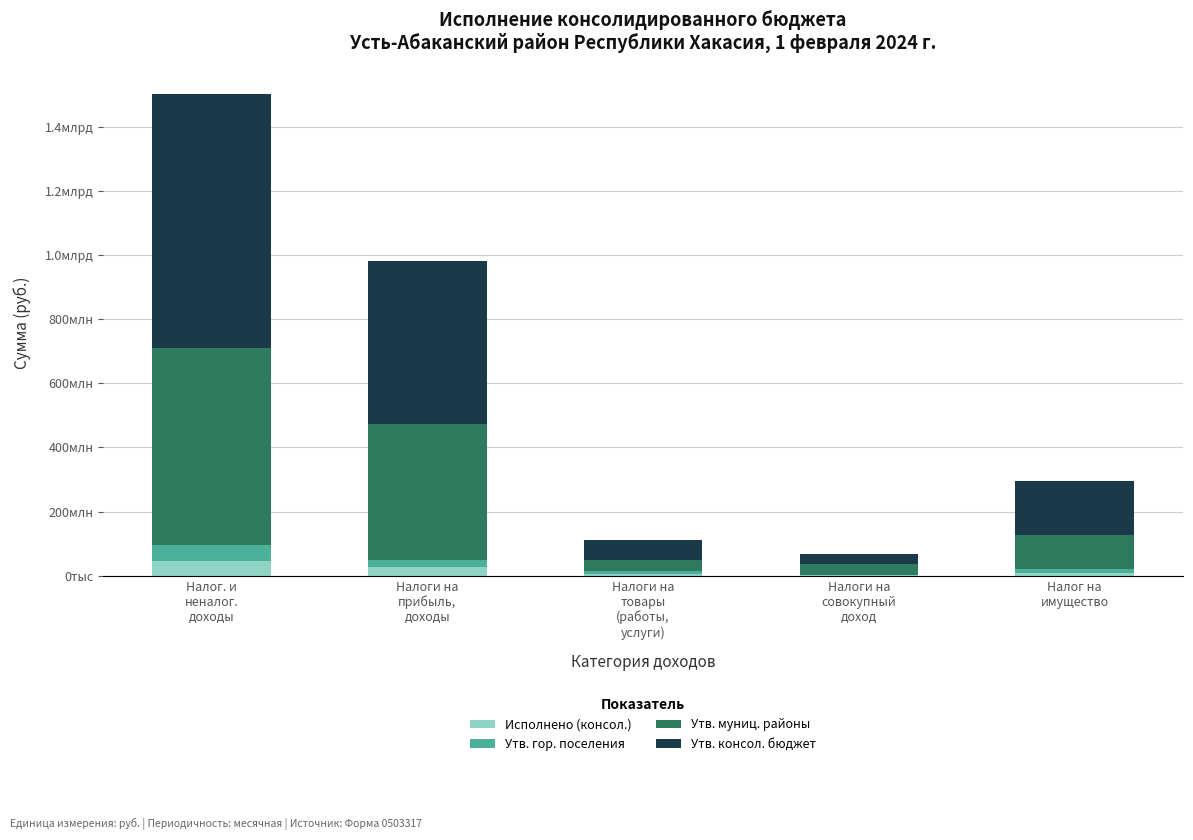

What is the label of the 1st bar from the left?

Налог. и
неналог.
доходы